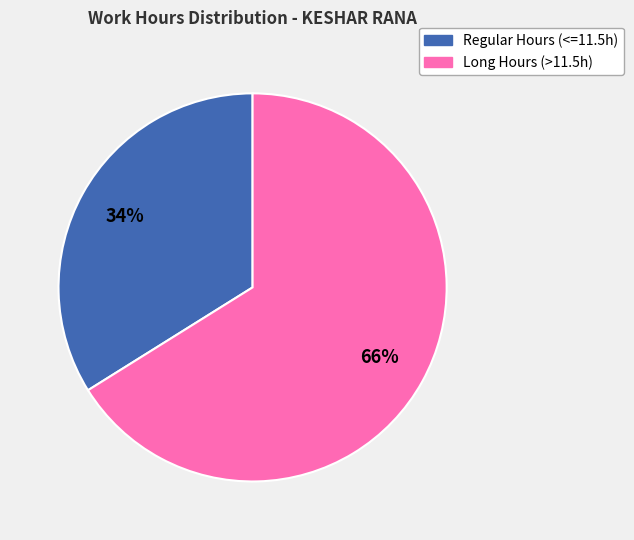

Is it true that Long Hours (>11.5h) is 66% of the pie?

True